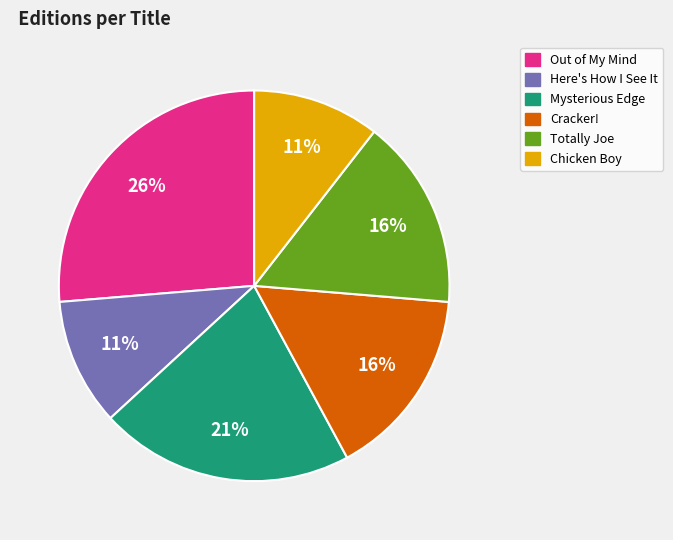

How many segments does this pie chart have?

6